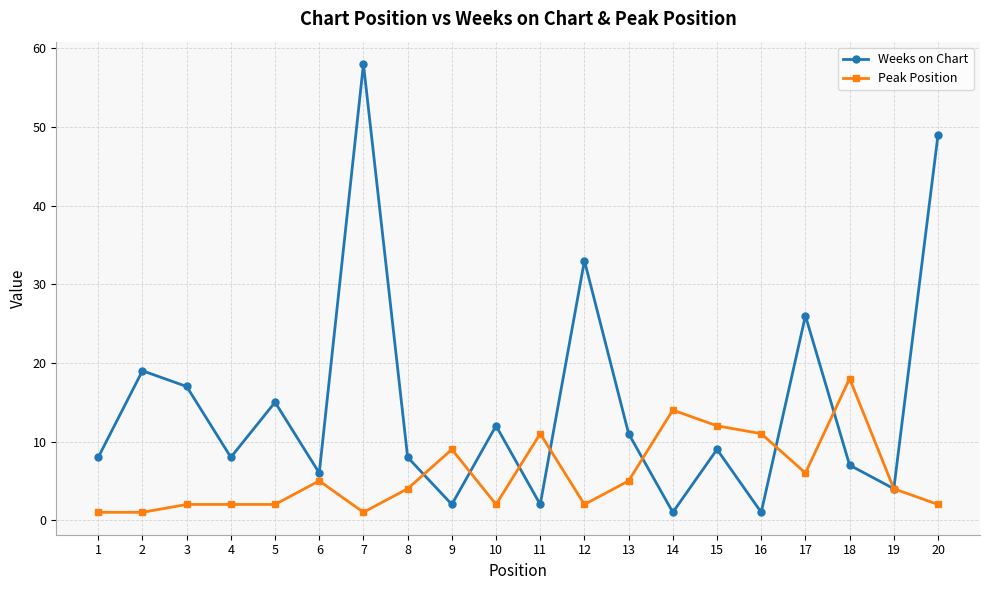

Reading left to right, extract all data points from this chart.

Weeks on Chart: 8	19	17	8	15	6	58	8	2	12	2	33	11	1	9	1	26	7	4	49
Peak Position: 1	1	2	2	2	5	1	4	9	2	11	2	5	14	12	11	6	18	4	2